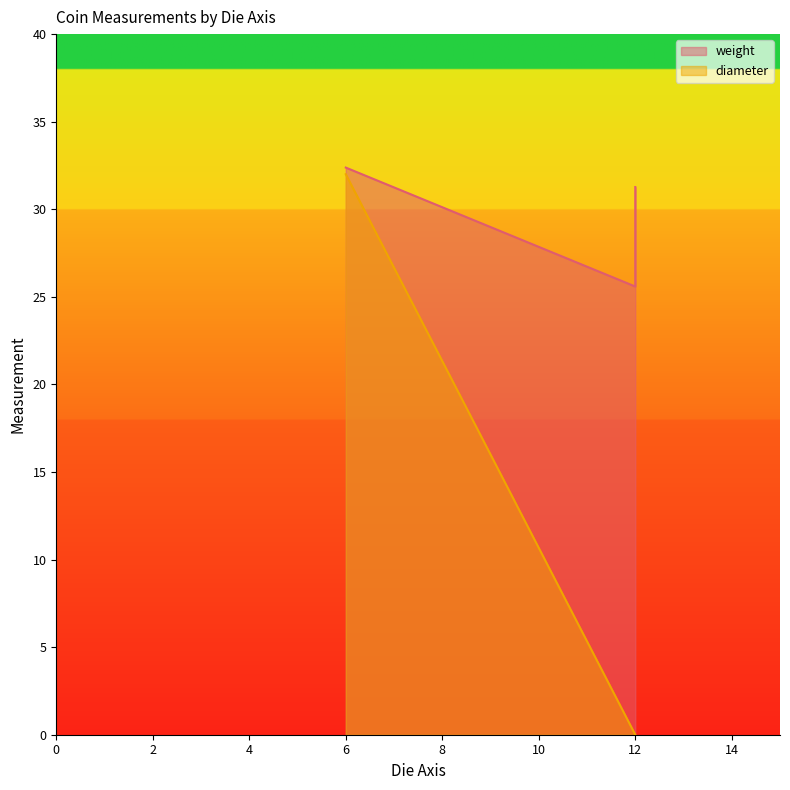

What is the average value of the diameter series?

6.4